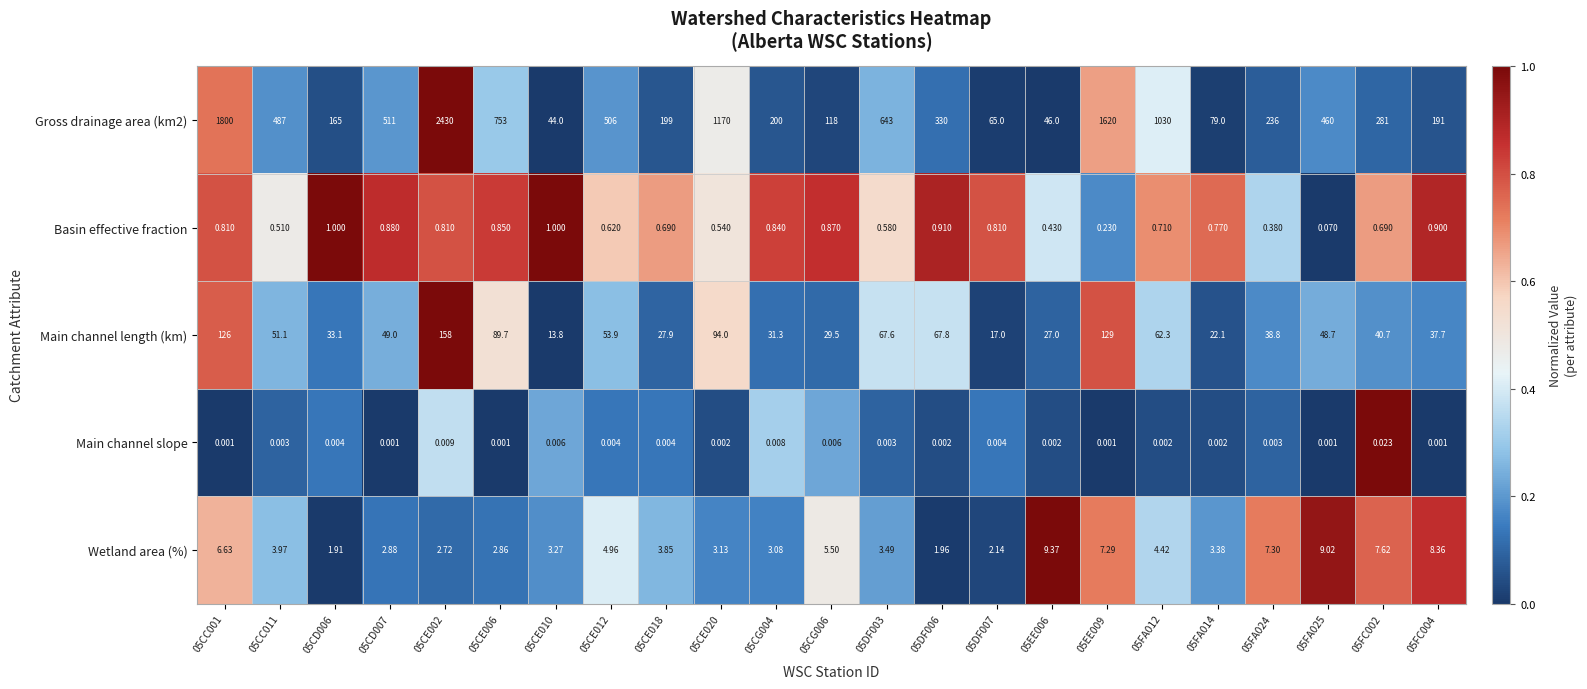

Count the number of data series in this chart.

5